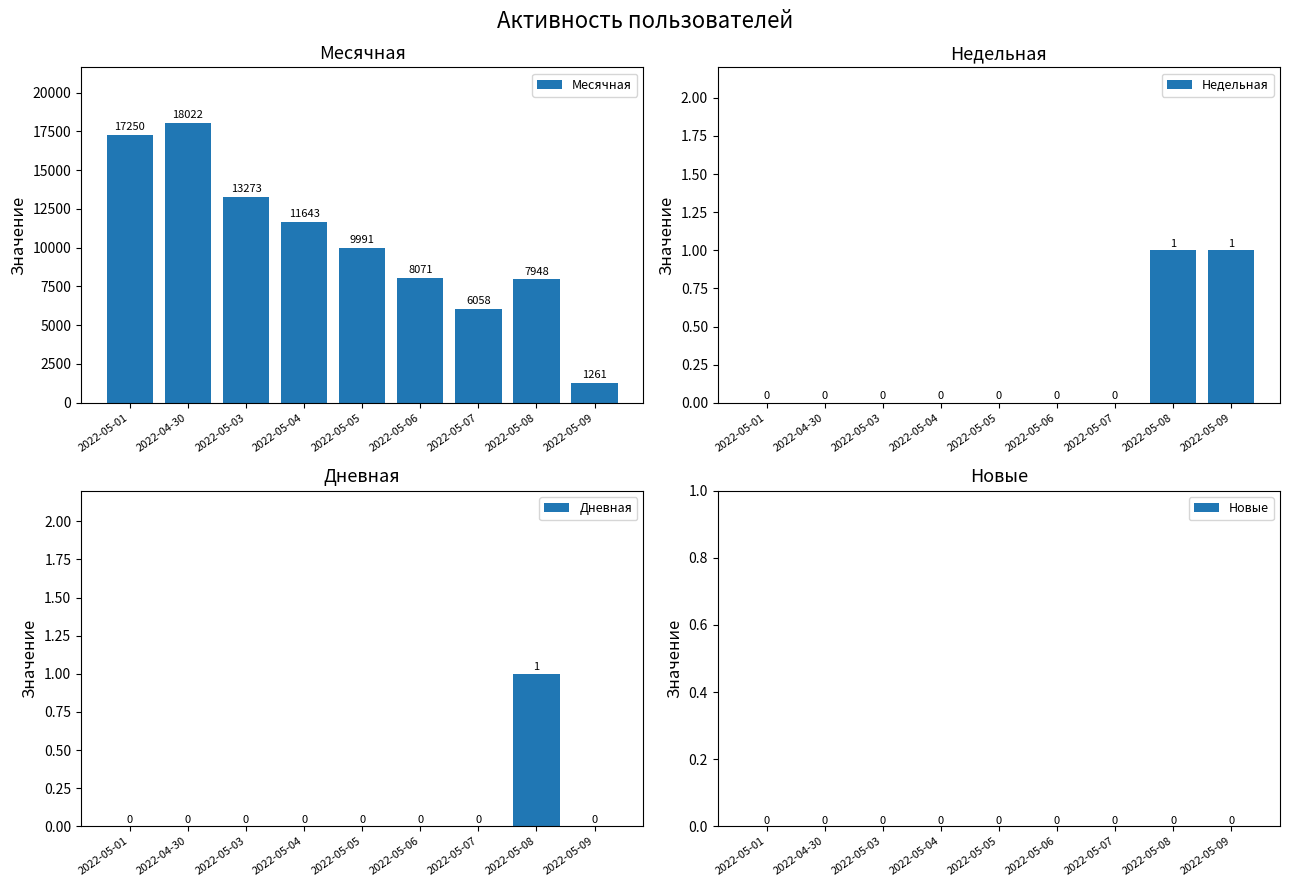

Which has a higher value, 2022-05-06 or 2022-05-03?

2022-05-03